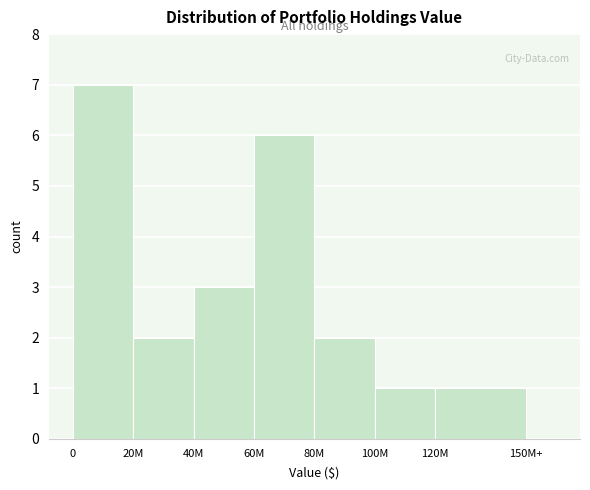

Reading left to right, transcribe all the data shown in this chart.

0=7	20M=2	40M=3	60M=6	80M=2	100M=1	120M=1	150M+=0